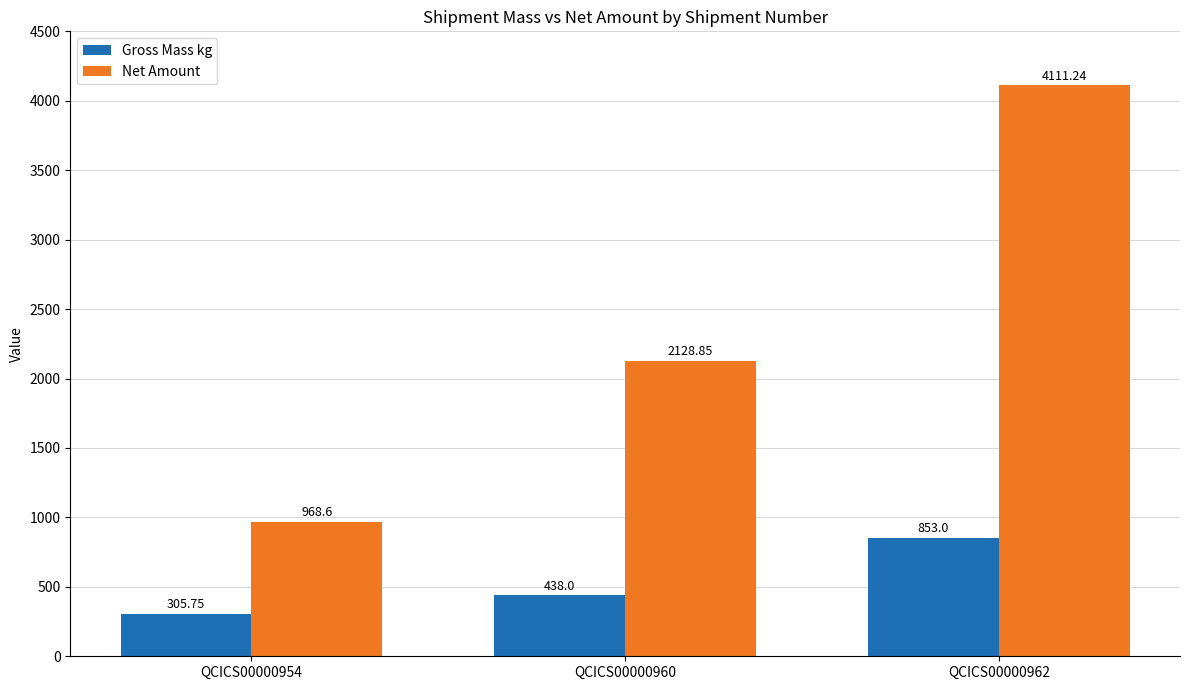

Which series has the widest spread of values?

Net Amount